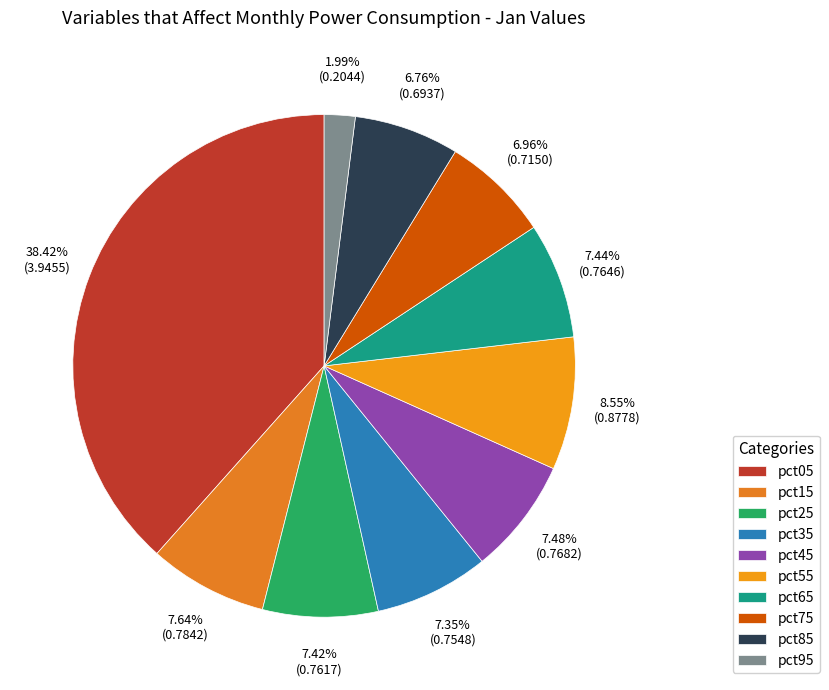

What percentage is the pct65 slice, to the nearest percent?

7%